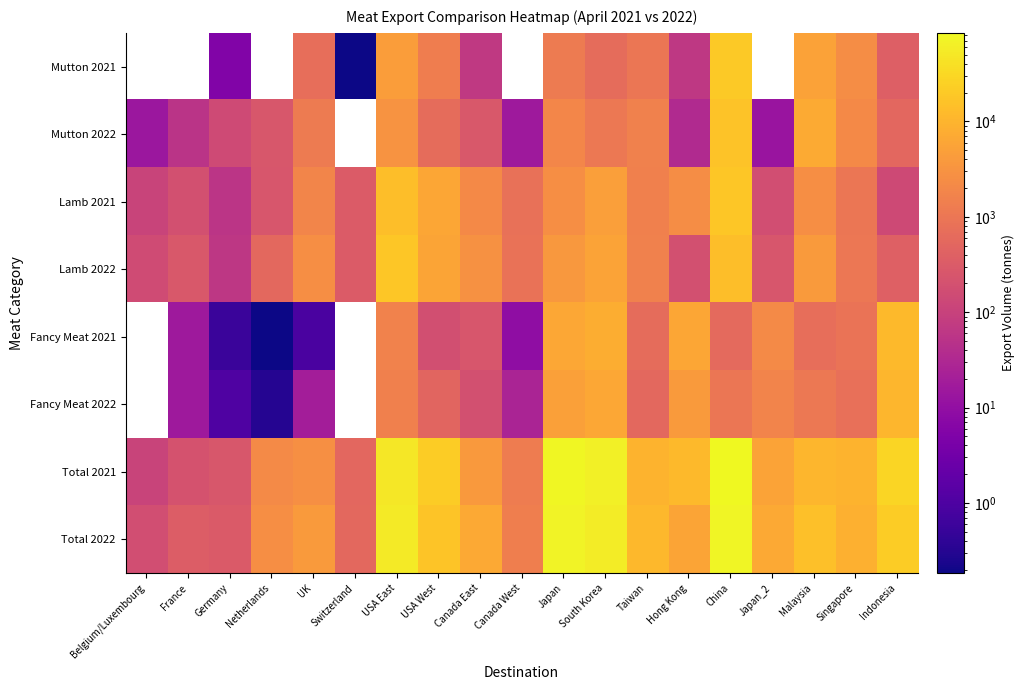

Which series changed the most between Belgium/Luxembourg and Netherlands?

Total 2022